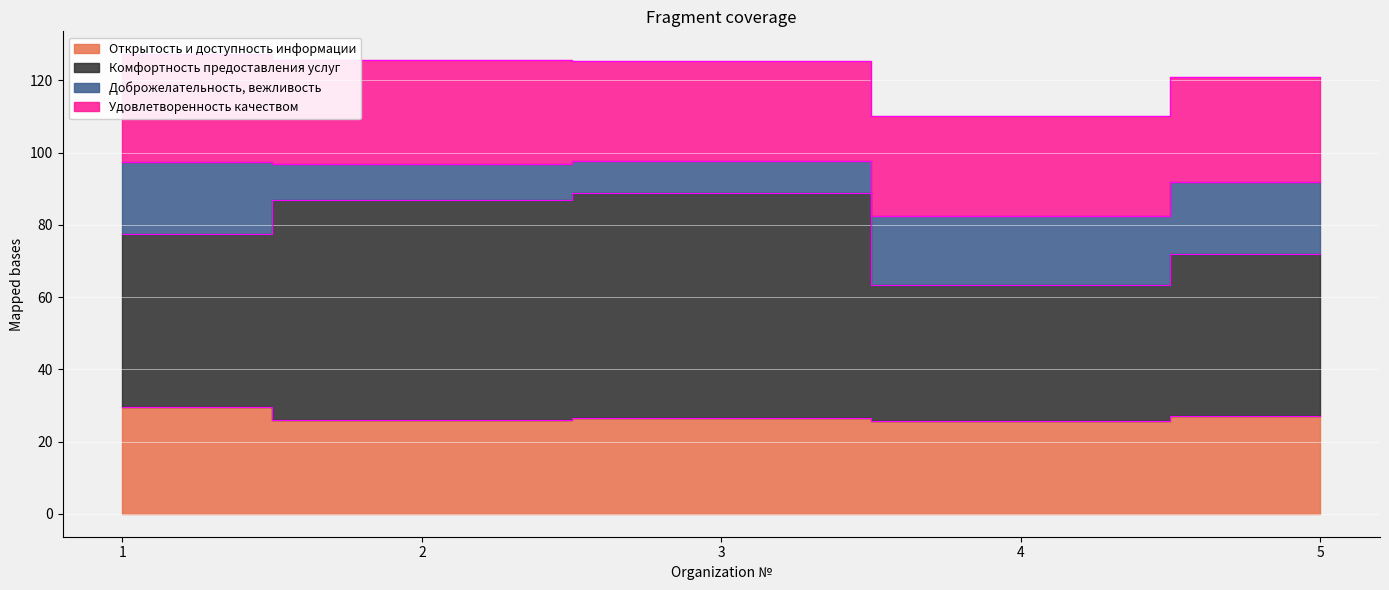

True or false: Комфортность предоставления услуг and Открытость и доступность информации cross at least once.

False